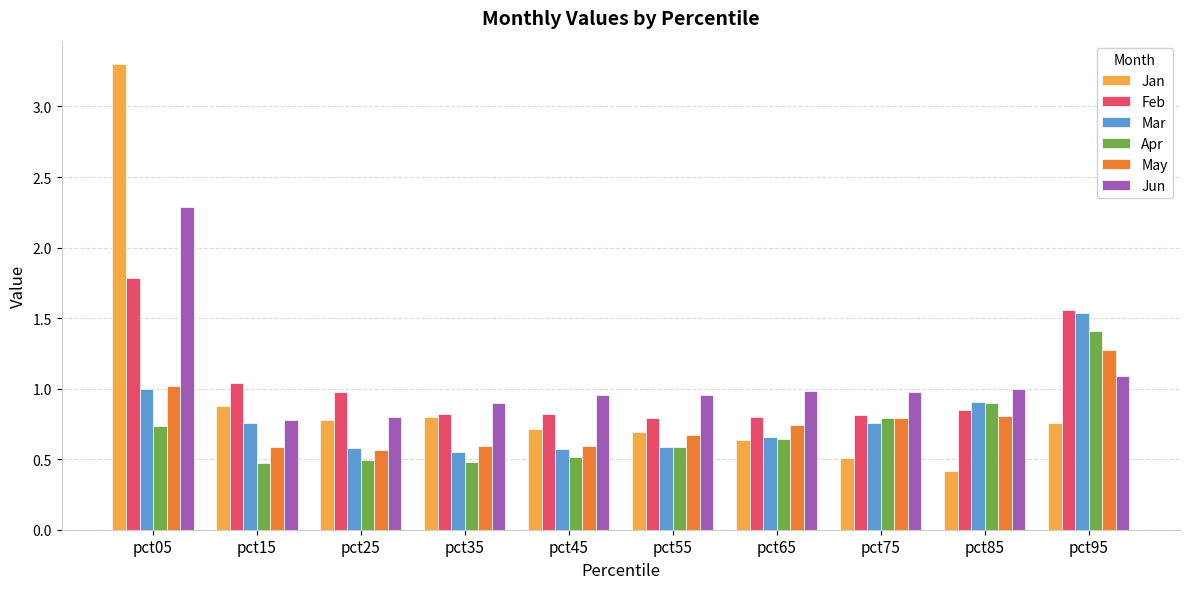

Does the chart contain any negative values?

No